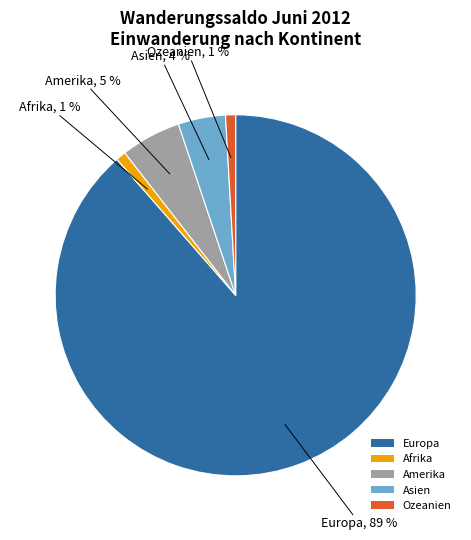

Is it true that Asien is 4% of the pie?

True